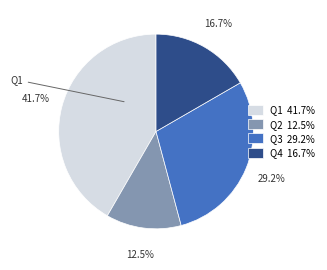

Does any single category account for the majority?

No